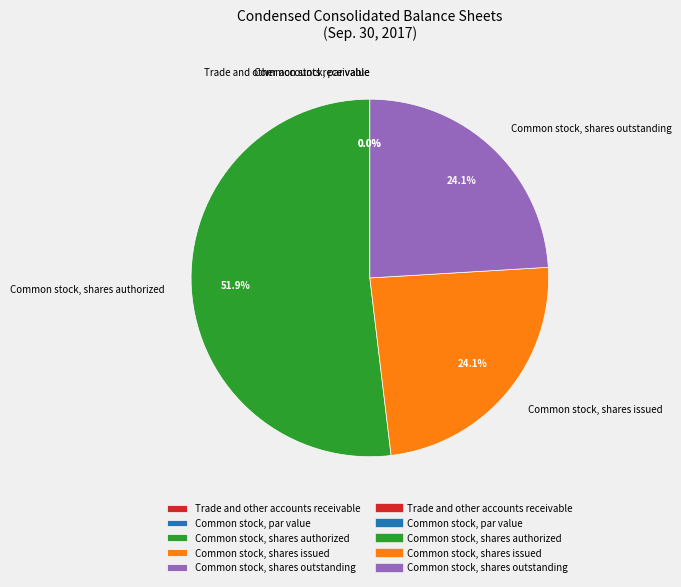

Count the number of slices in the pie.

5